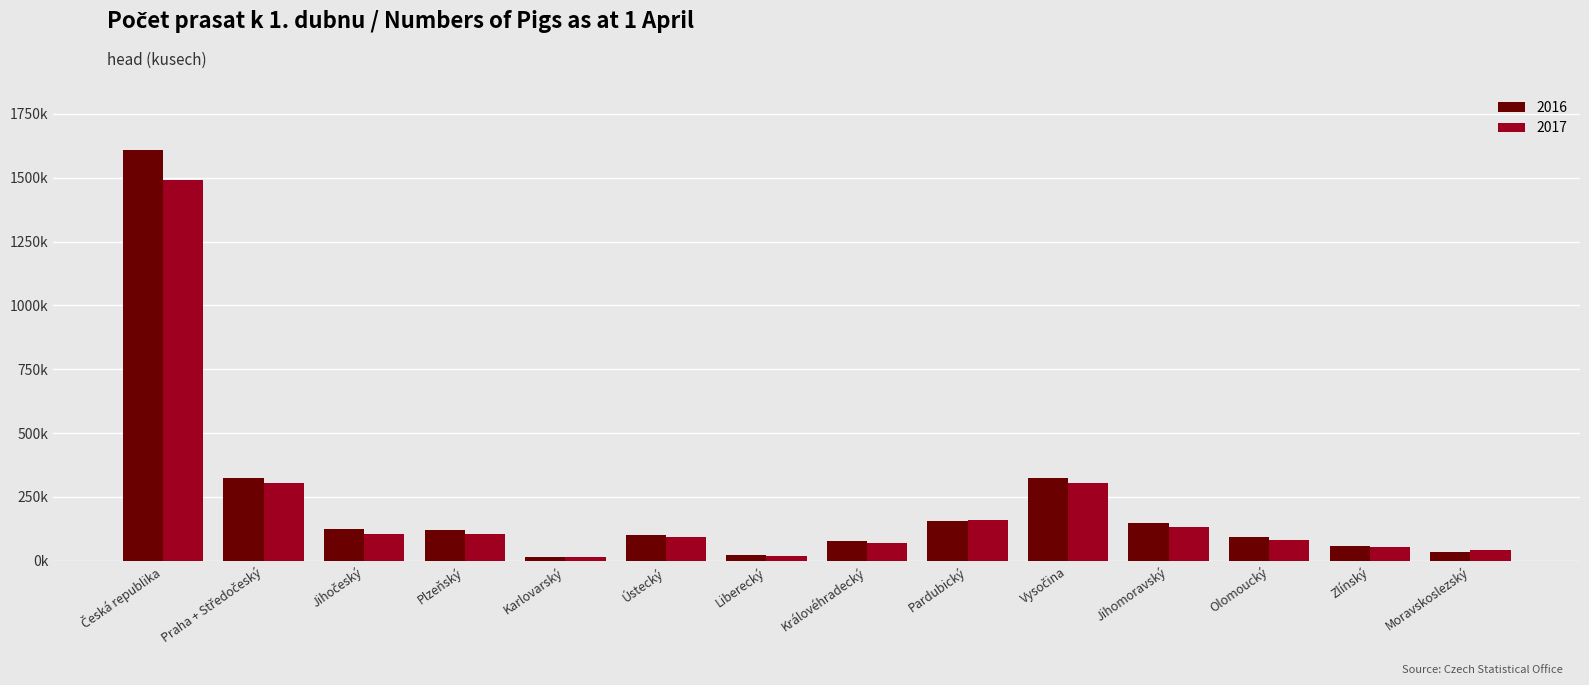

Which series has the widest spread of values?

2016